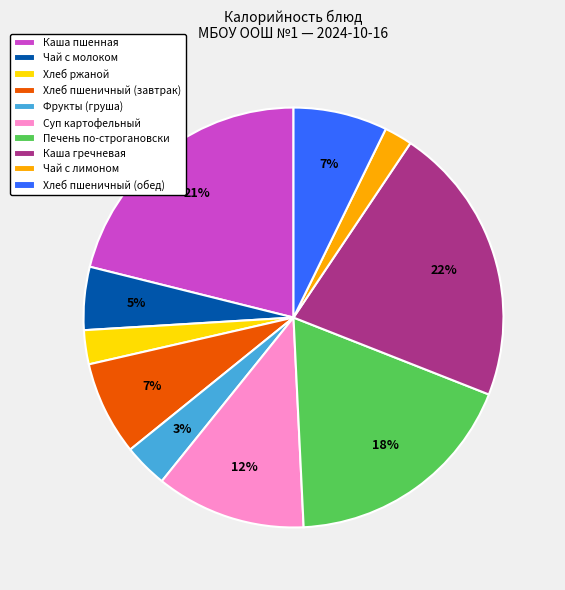

Does Чай с молоком represent more than half of the total?

No